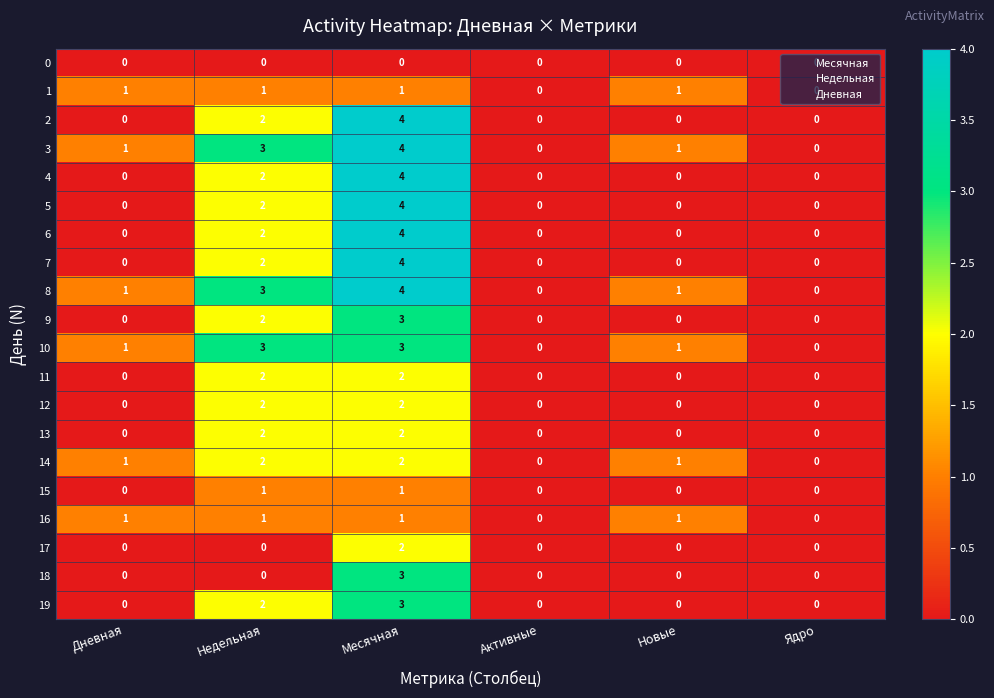

Count the 1 values in the range 0 to 1.

6